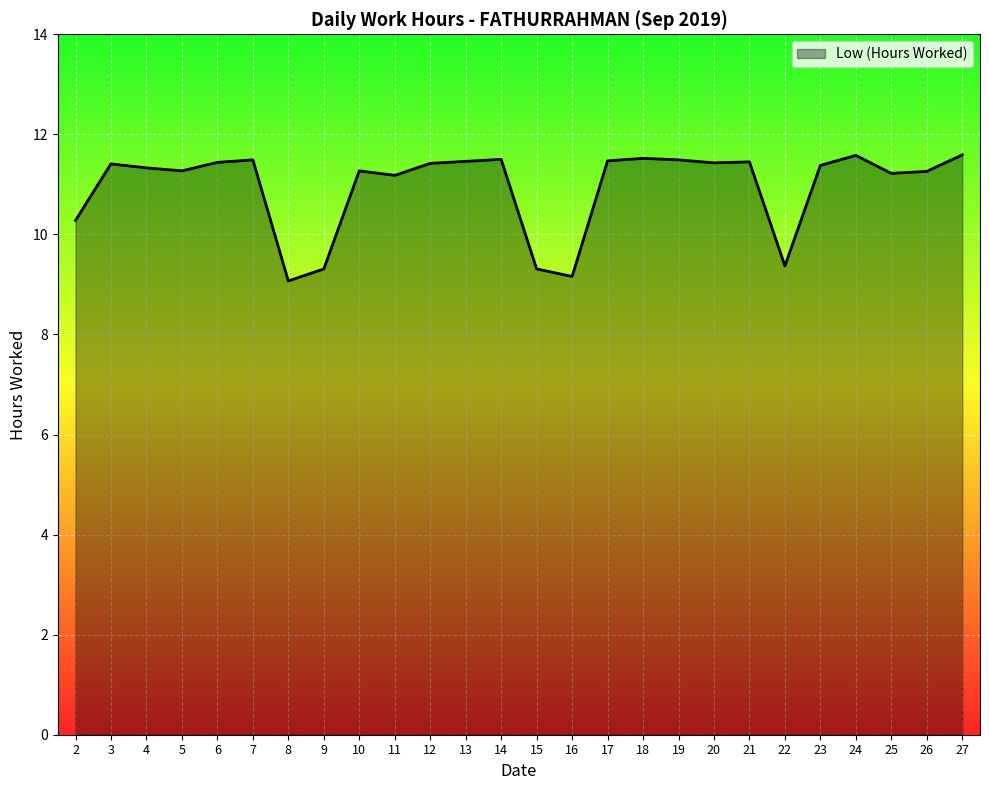

How many lines are shown in the chart?

1